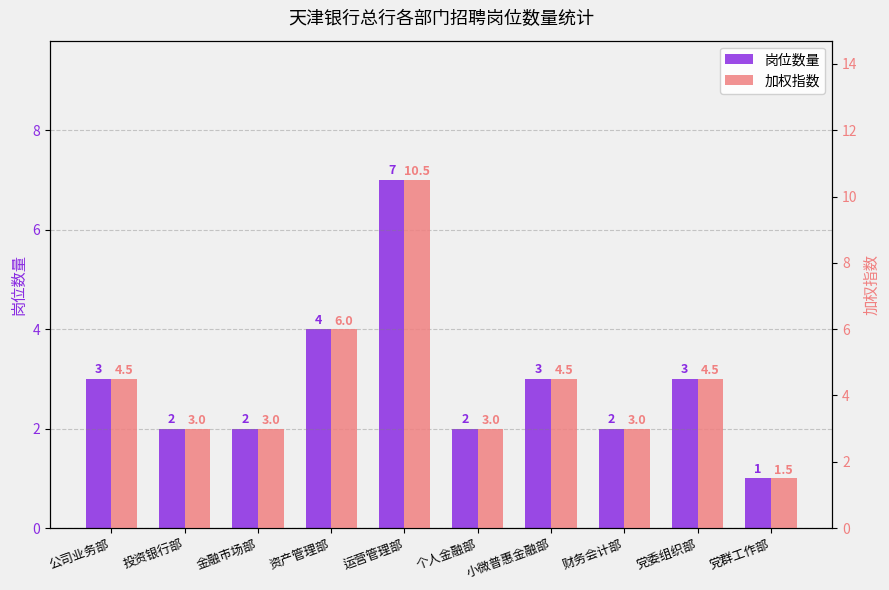

Where is 加权指数 nearest to the value 6?

资产管理部